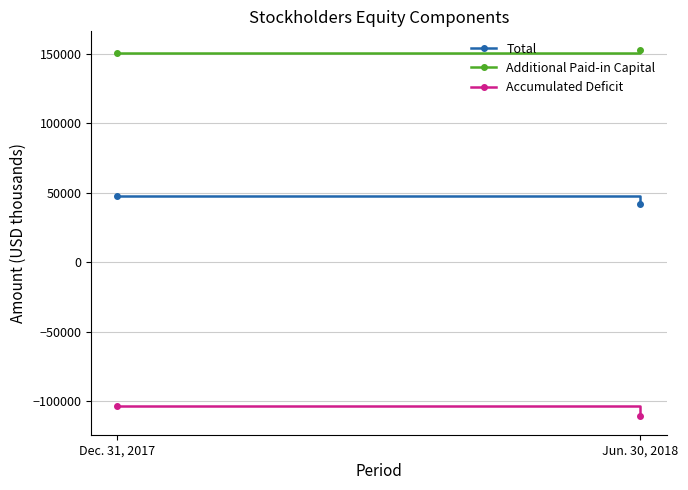

What is the spread (max minus min) of values at Jun. 30, 2018?

263813